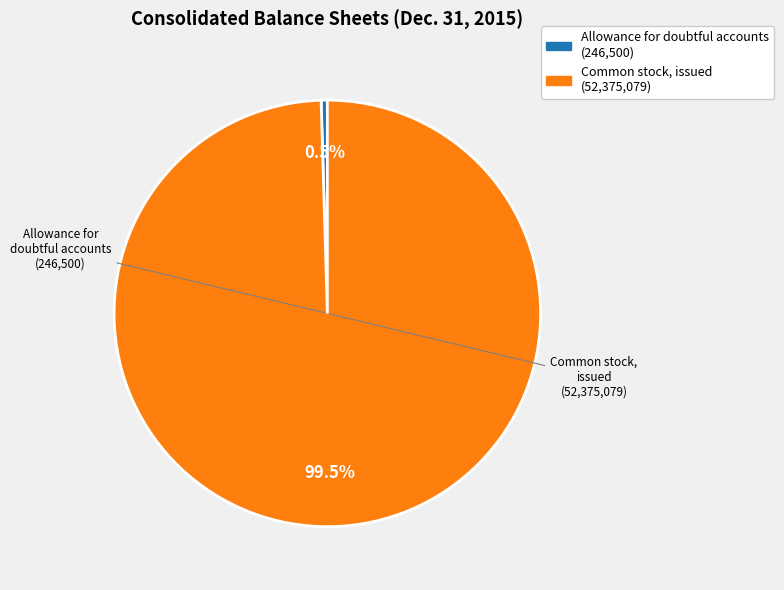

To the nearest percent, what is the difference between the largest and smallest slice percentages?

99%